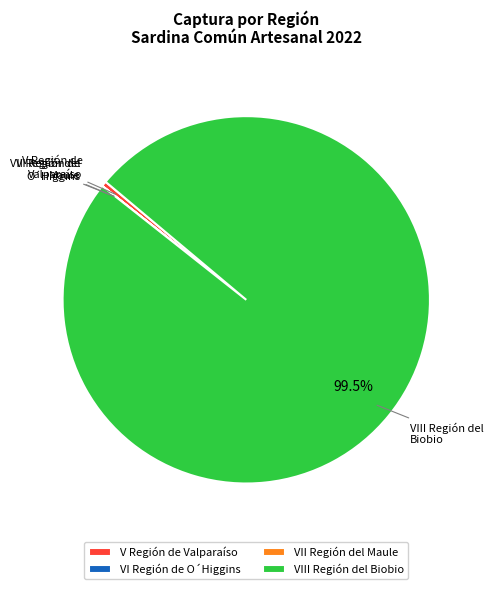

Which category accounts for the majority?

VIII Región del Biobio